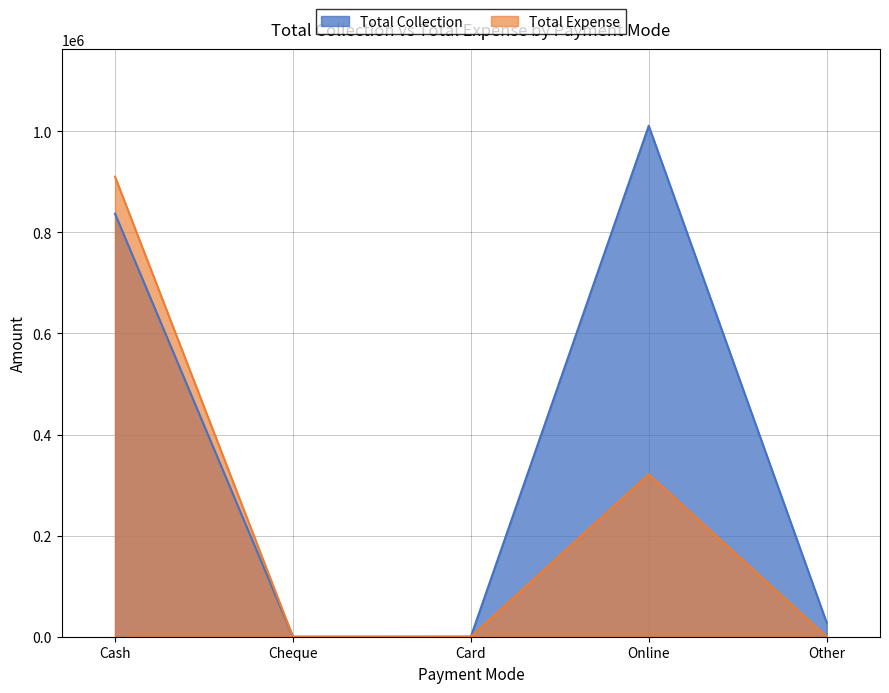

Is the value of Total Expense at Card greater than the value of Total Collection at Other?

No